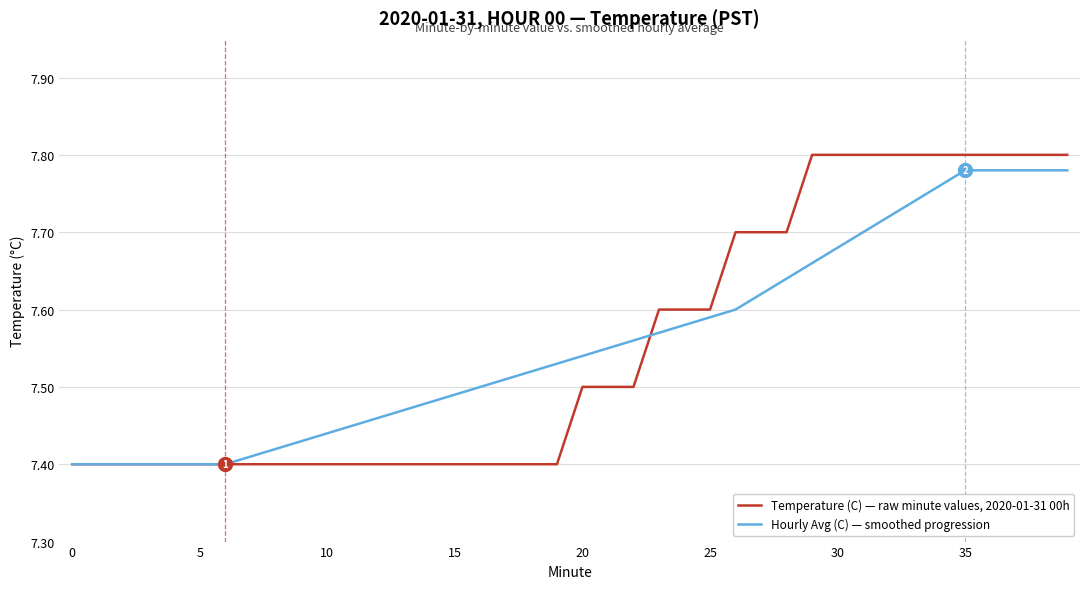

Which series has the largest range (max minus min)?

Temperature (C) — raw minute values, 2020-01-31 00h